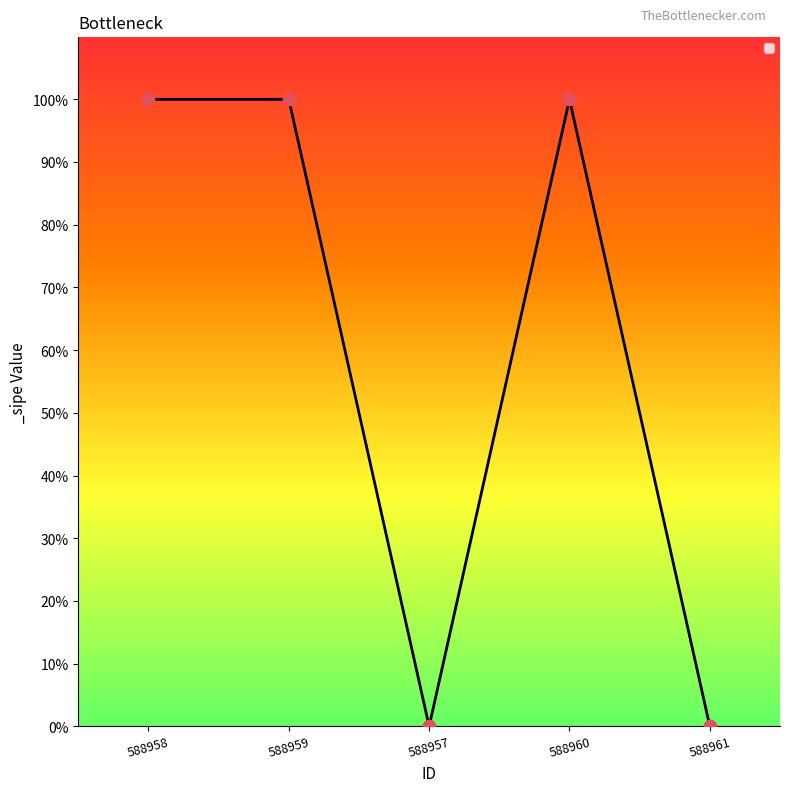

Which has a higher value, 588960 or 588957?

588960